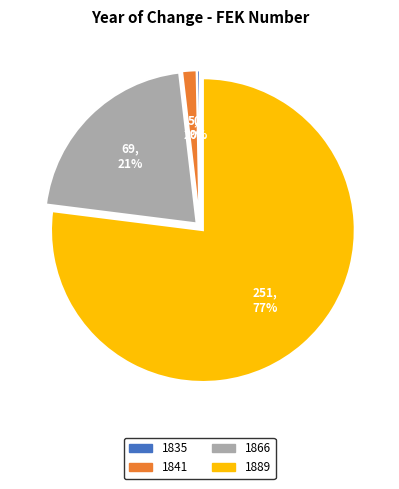

The 1889 slice represents 77% of the pie. True or false?

True